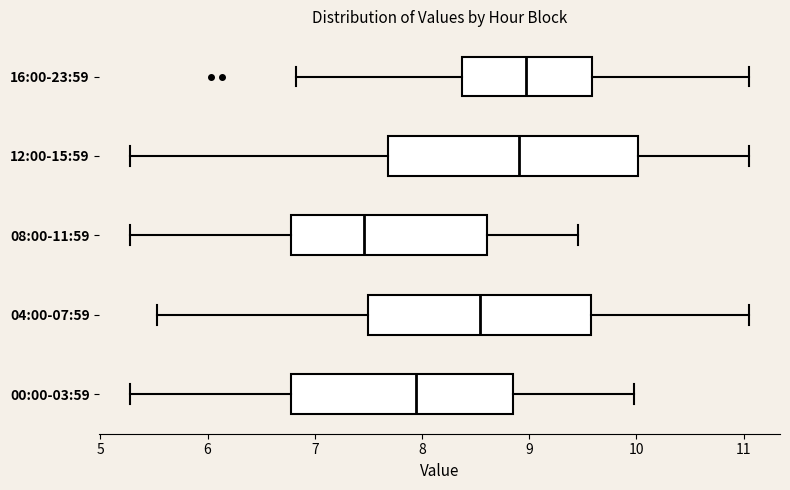

Where does the left whisker of the box for 12:00-15:59 end on the x-axis? The values are not printed on the chart, so give them approximately, as read against the axis.

5.3